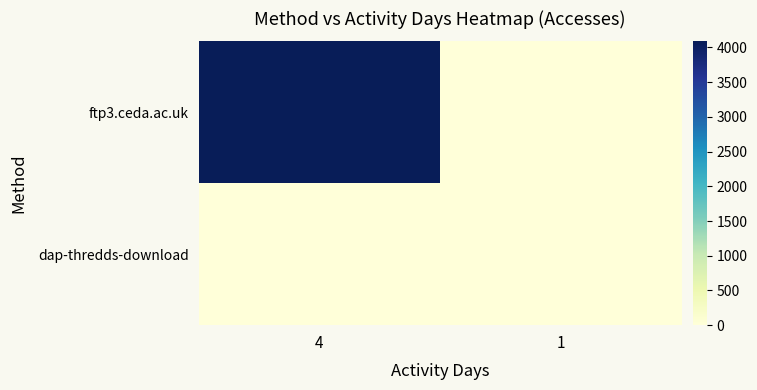

Rank the series by their average value, from lowest to highest.

dap-thredds-download, ftp3.ceda.ac.uk